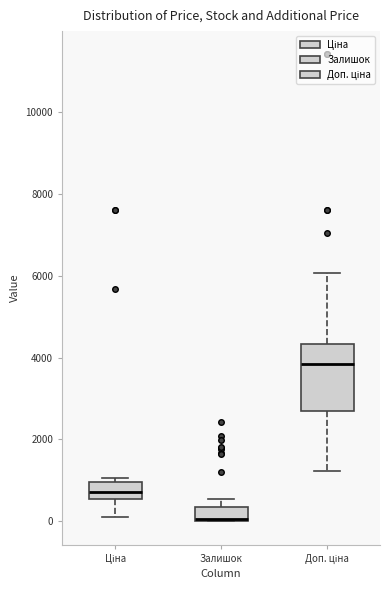

Where does the upper whisker of the box for Доп. ціна end on the y-axis? The values are not printed on the chart, so give them approximately, as read against the axis.

6000